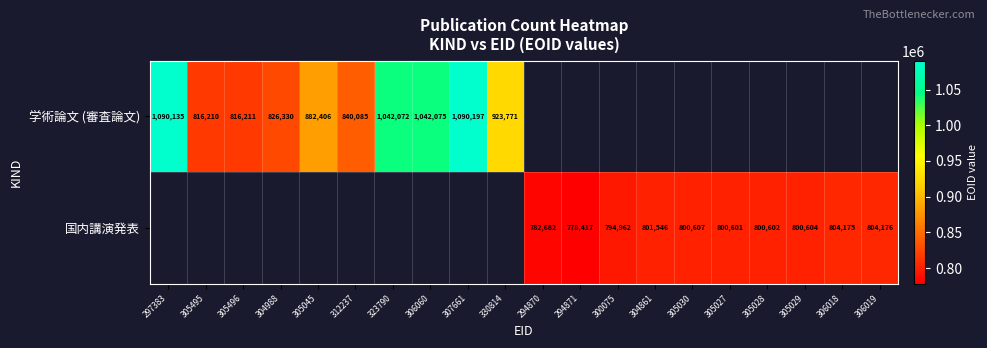

What is the difference between the 国内講演発表 values at 304861 and 294870?

18864